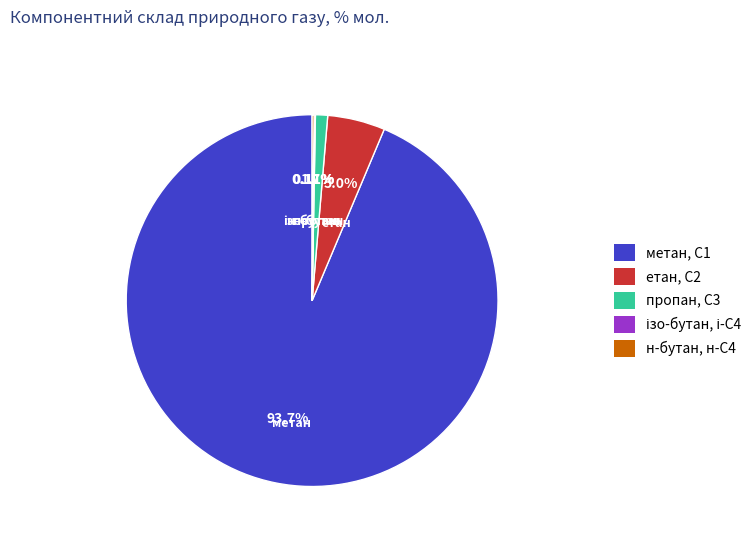

Which has a higher value, етан, С2 or метан, С1?

метан, С1